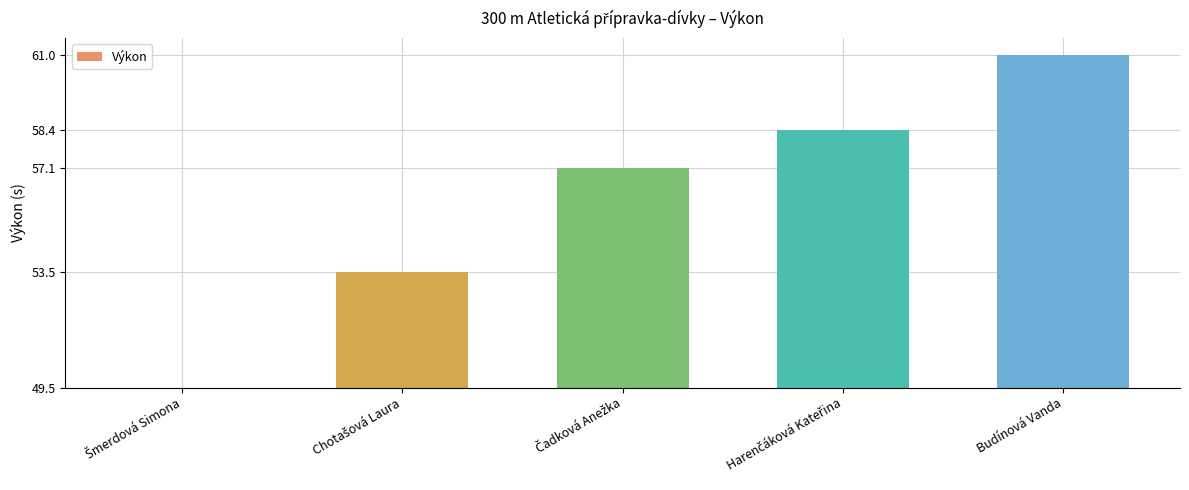

Reading left to right, what are all the values shown in this chart?

Šmerdová Simona=0.0	Chotašová Laura=4.0	Čadková Anežka=7.6	Harenčáková Kateřina=8.9	Budínová Vanda=11.5